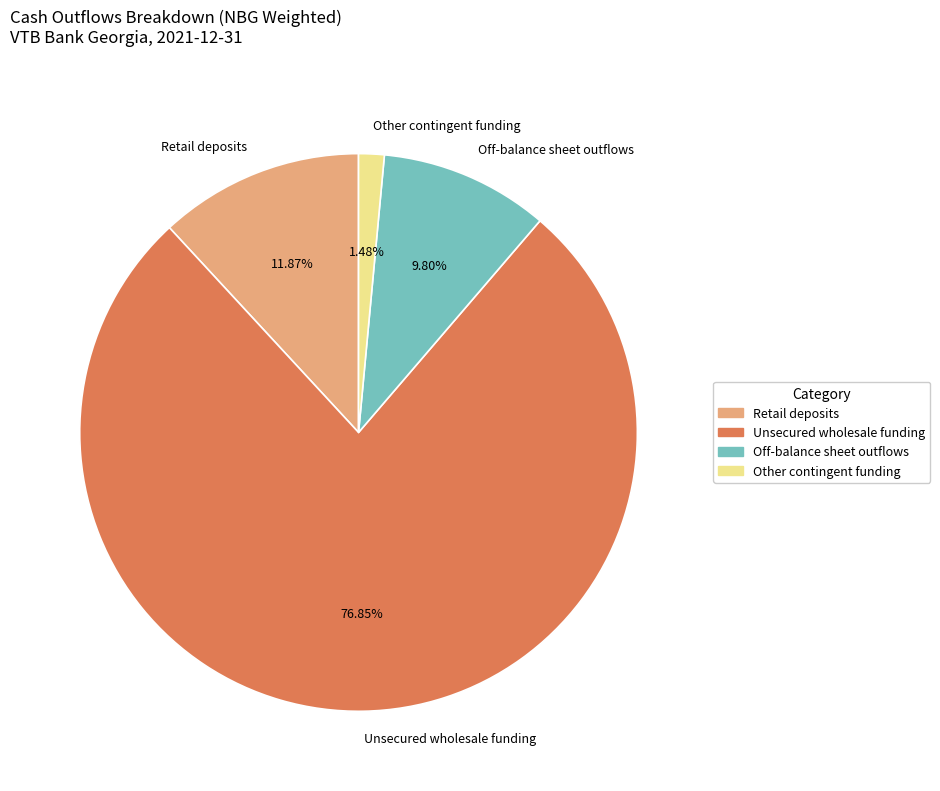

Is the sum of Off-balance sheet outflows and Other contingent funding greater than half?

No